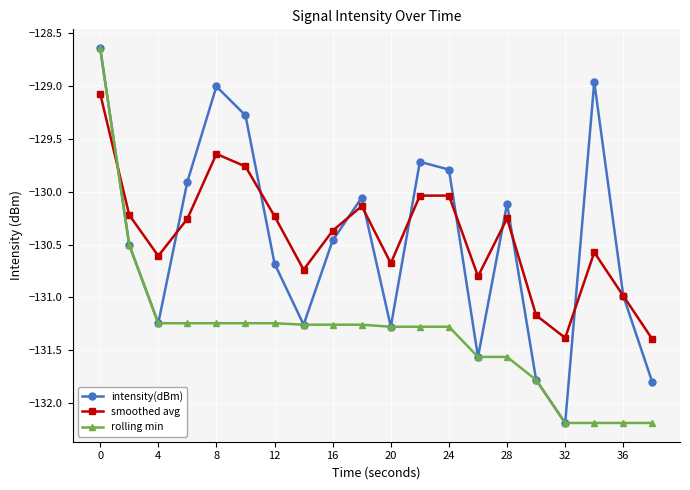

What is the value of the intensity(dBm) point at the 18th from the left?

-129.0